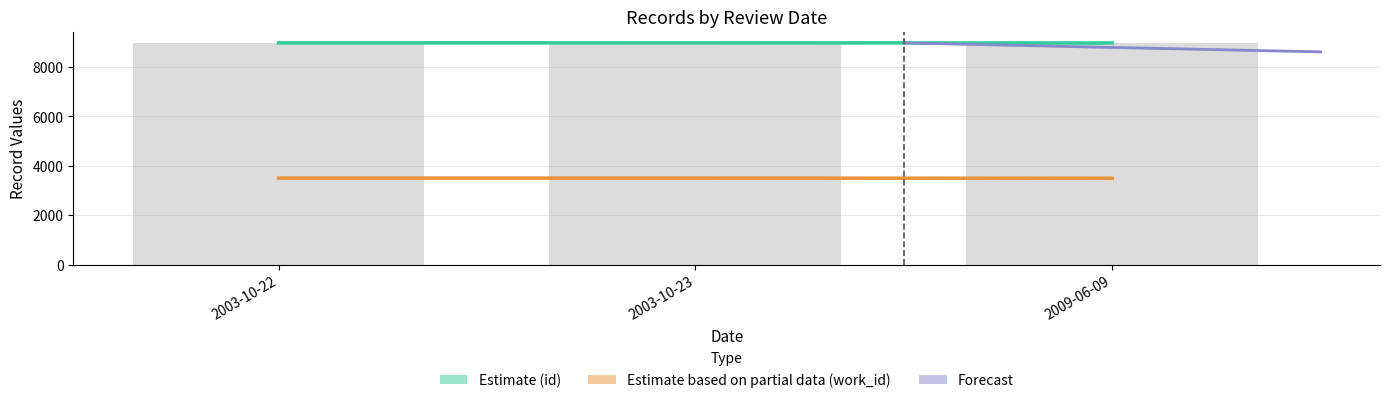

What is the smallest value displayed?

3497.0